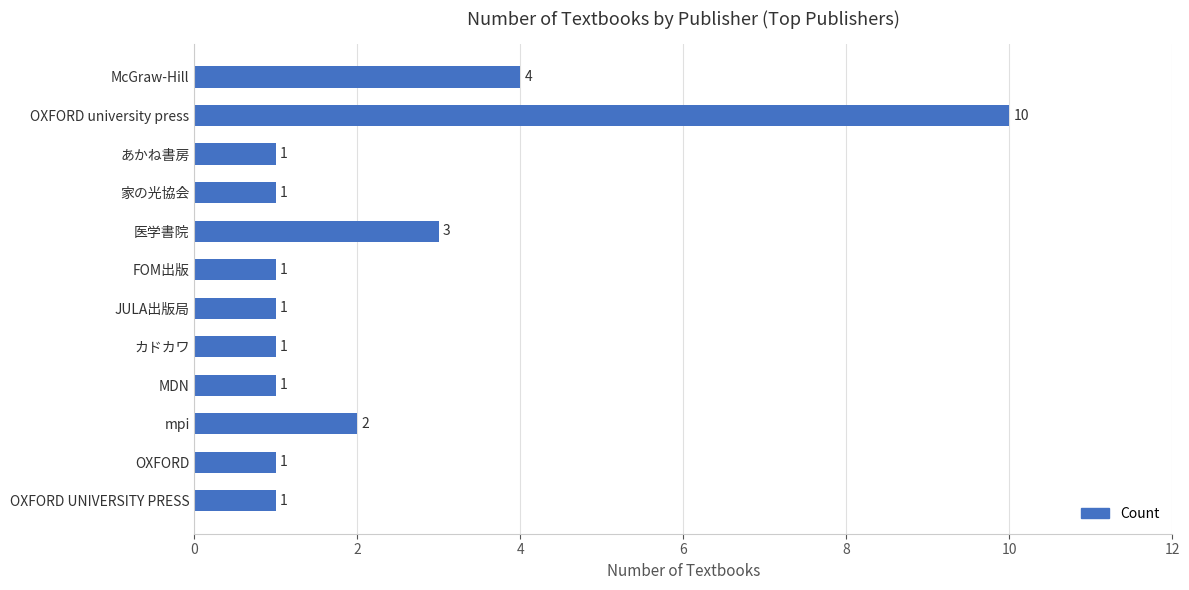

Which has a higher value, OXFORD UNIVERSITY PRESS or McGraw-Hill?

McGraw-Hill